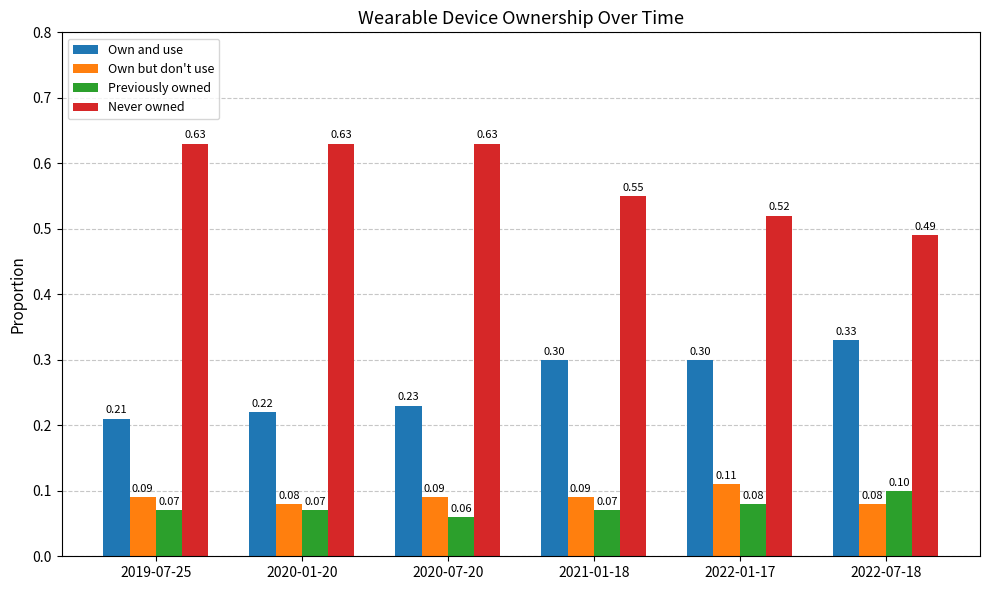

Which series has the widest spread of values?

Never owned